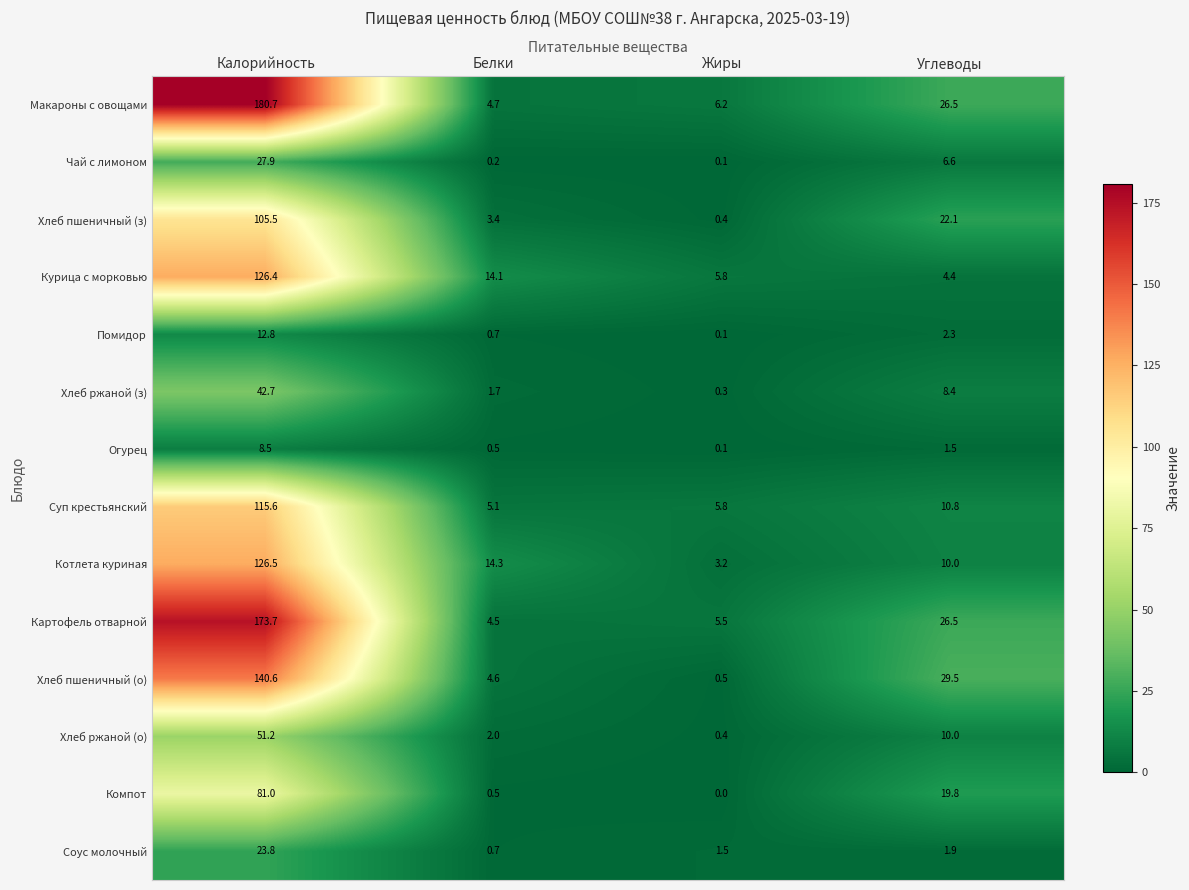

Which series has the largest total across all categories?

Макароны с овощами